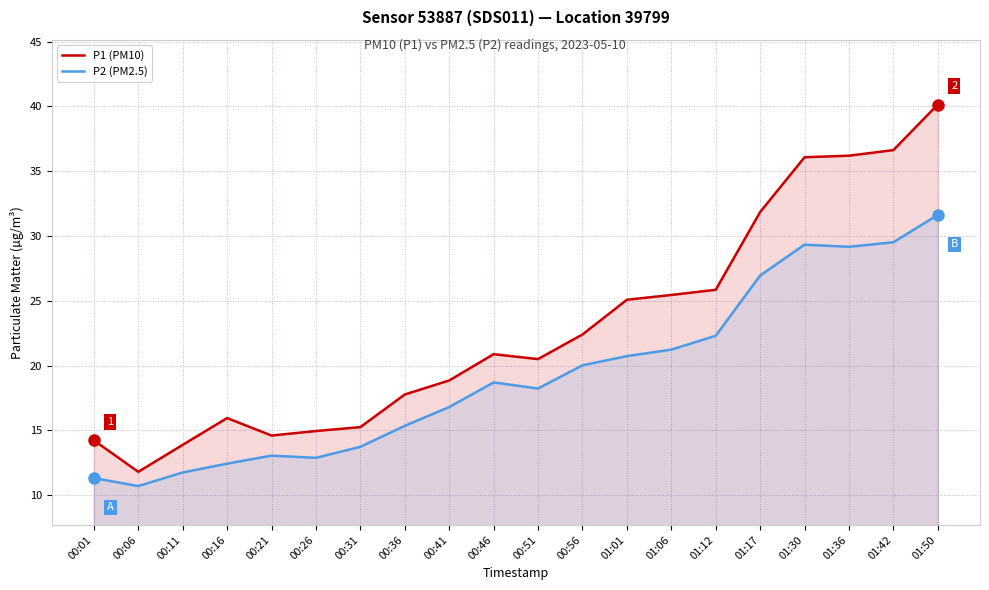

What is the difference between the P2 (PM2.5) values at 00:31 and 01:50?

17.9